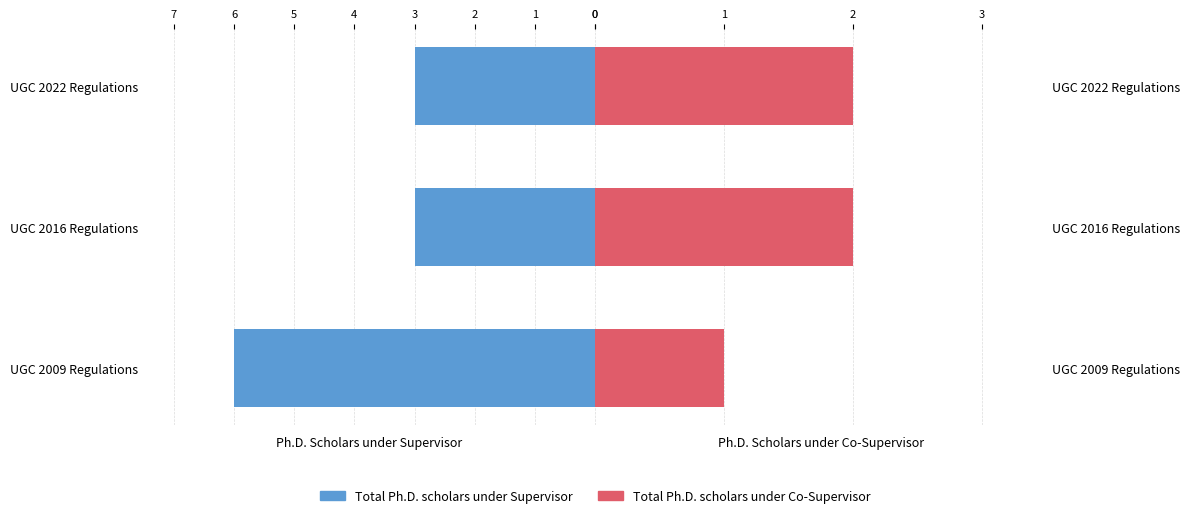

What is the difference between the second highest and minimum values in the Total Ph.D. scholars under Co-Supervisor series?

1